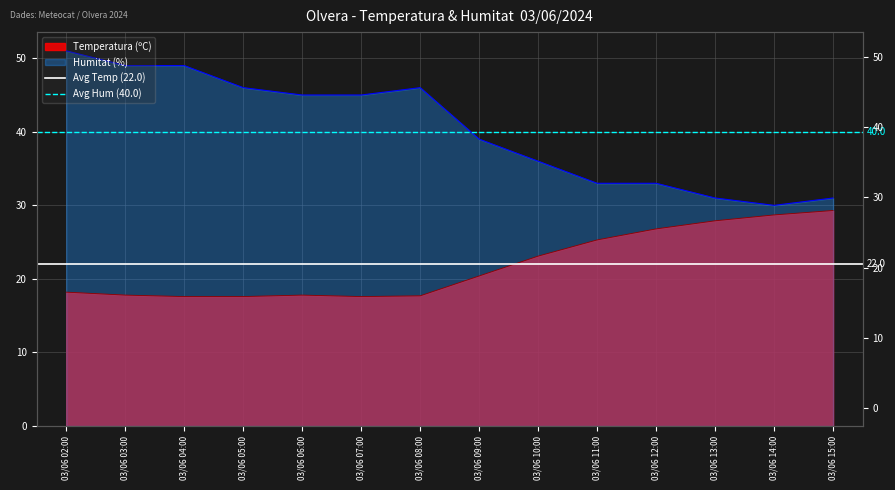

What is the value of the Avg Temp (22.0) point at the 1st from the left?

22